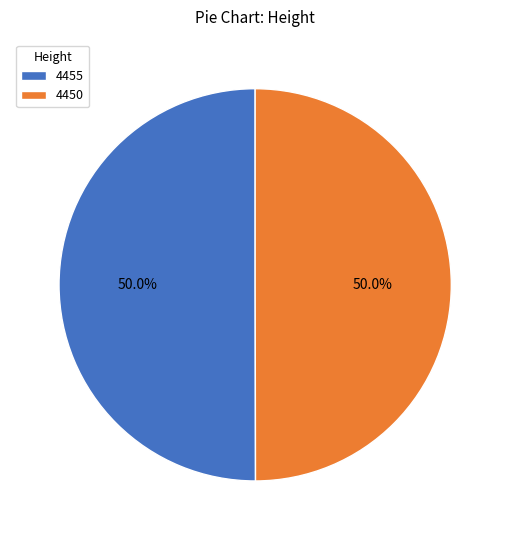

Approximately how many times larger is the value at 4455 compared to 4450?

1.0